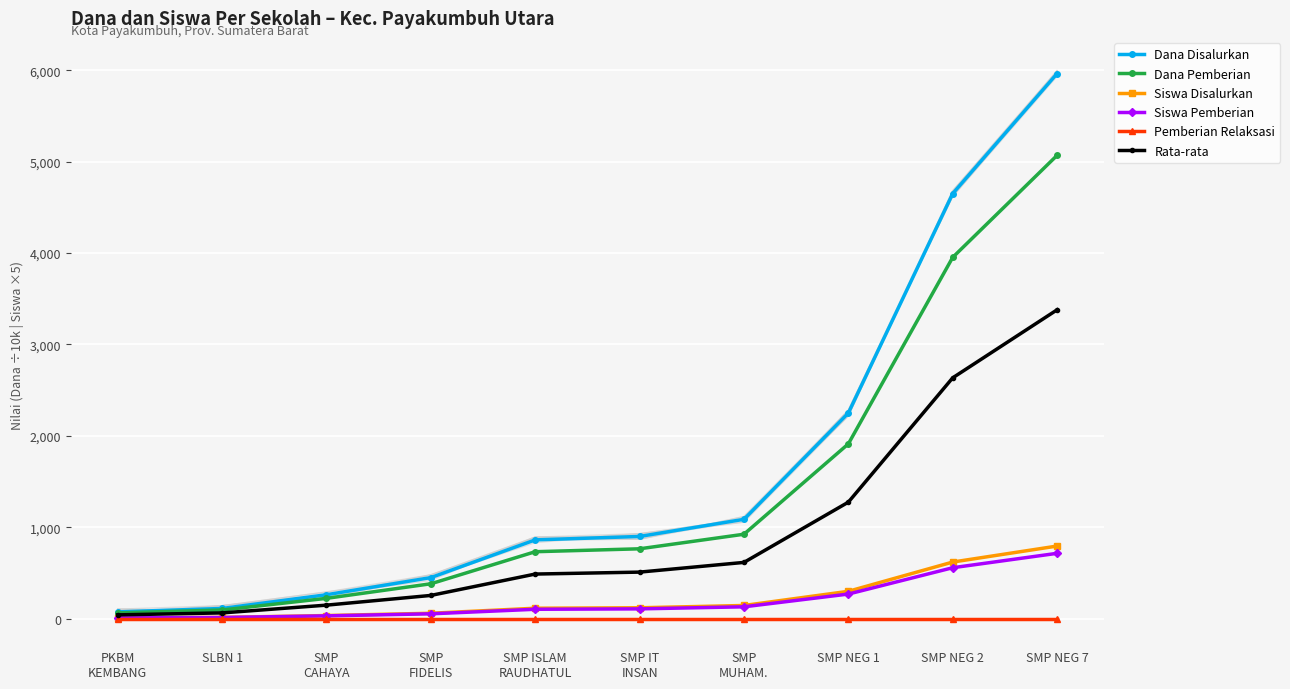

True or false: Siswa Disalurkan has a value of 115.0 at SMP ISLAM
RAUDHATUL.

True